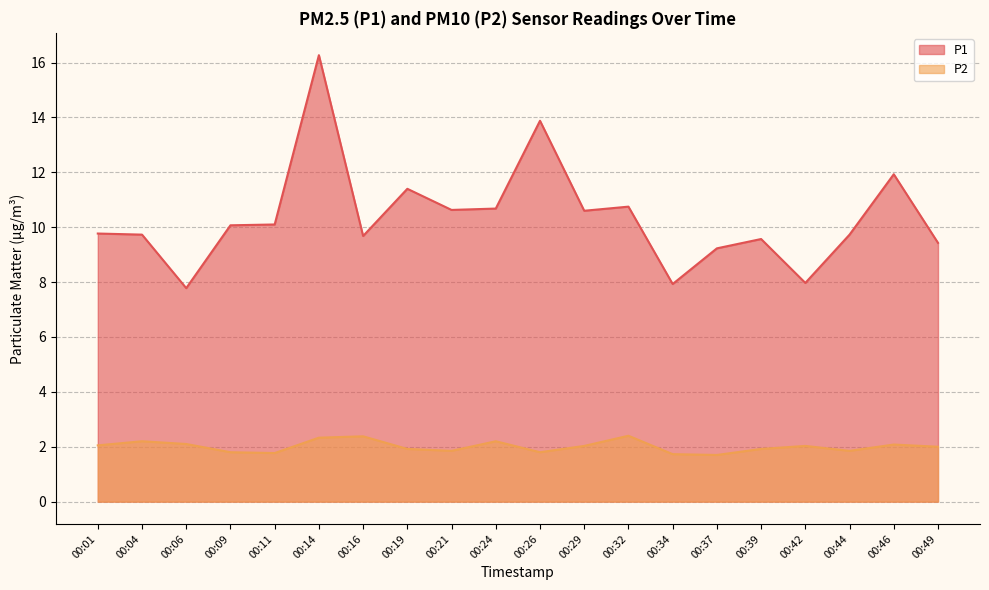

What is the total value across all series at 00:11?

11.9